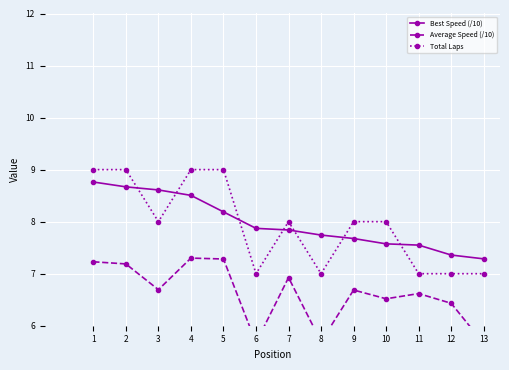

What is the difference between the Total Laps values at 11 and 4?

2.0